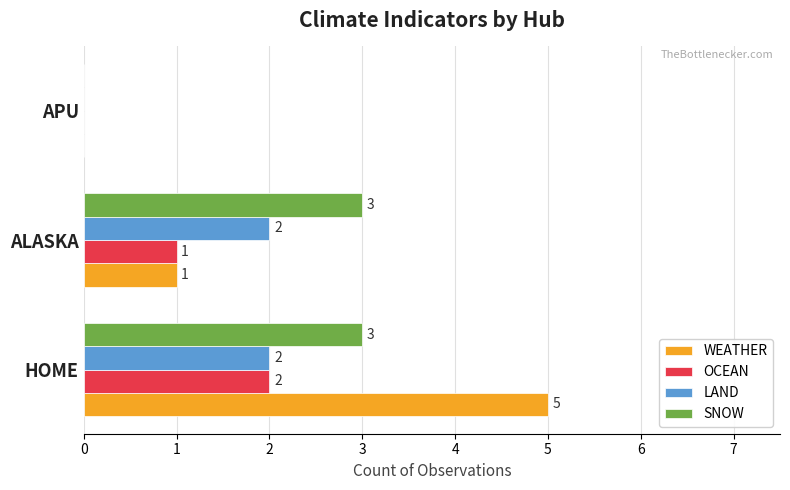

How many data points does each series have?

3